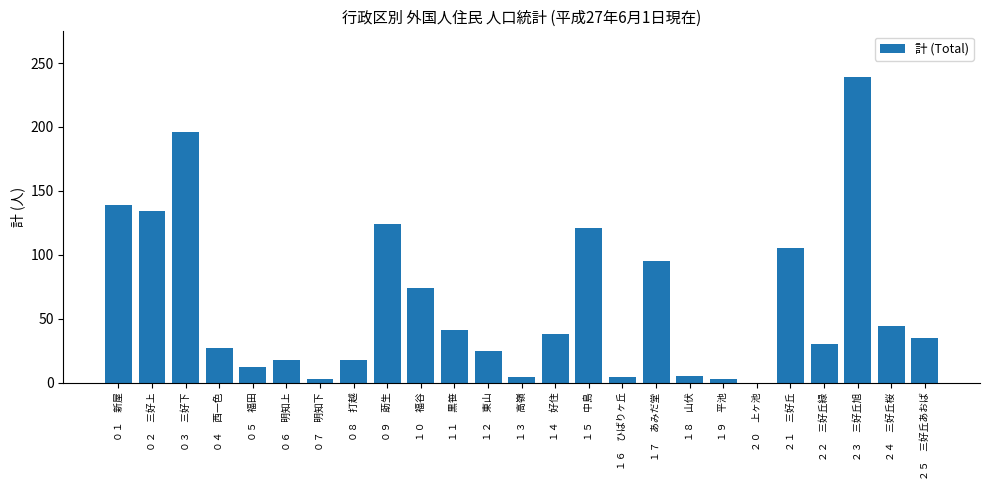

What is the change in value from ０３　三好下 to ２０　上ヶ池?

-196